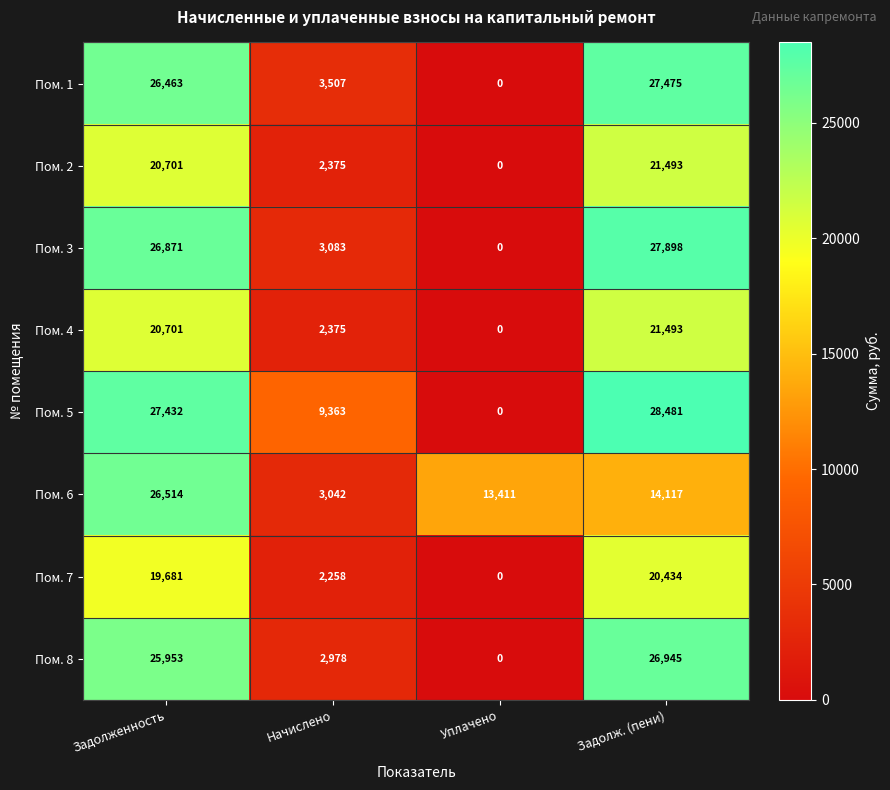

Rank the categories by Пом. 8 value from highest to lowest.

Задолж. (пени), Задолженность, Начислено, Уплачено